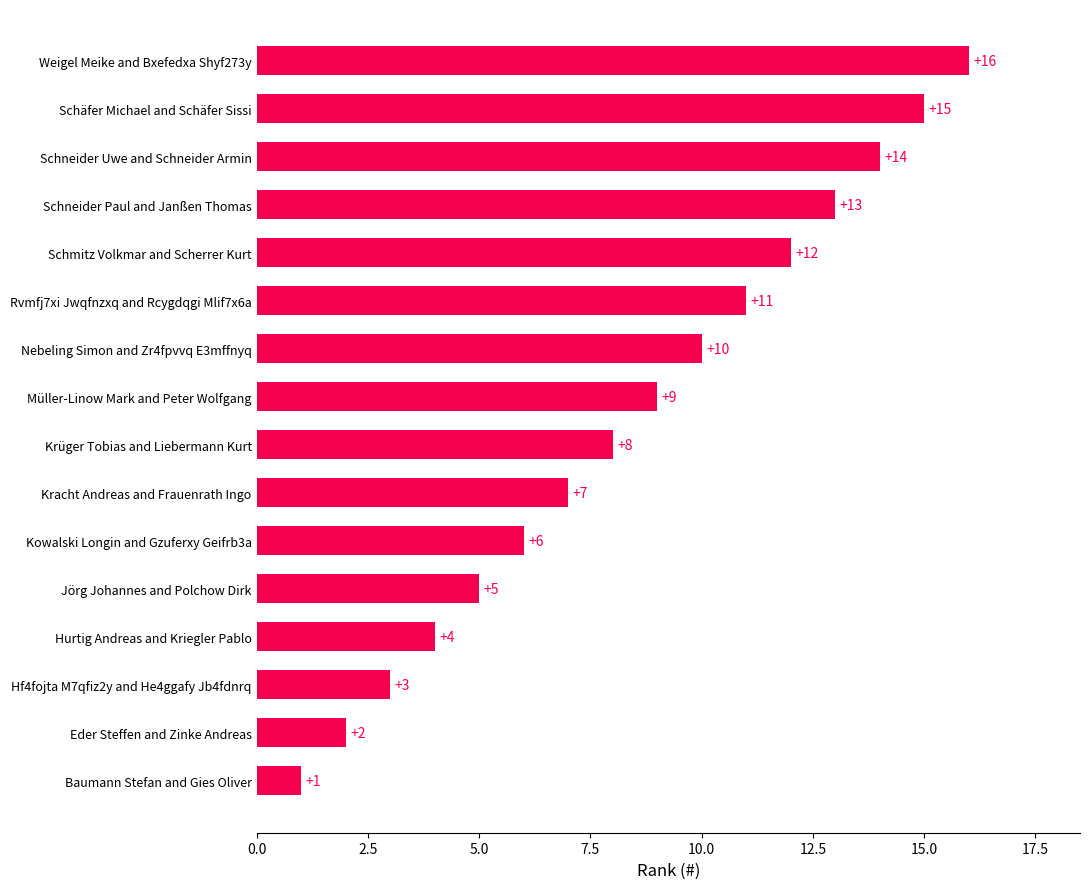

What is the change in value from Krüger Tobias and Liebermann Kurt to Nebeling Simon and Zr4fpvvq E3mffnyq?

+2